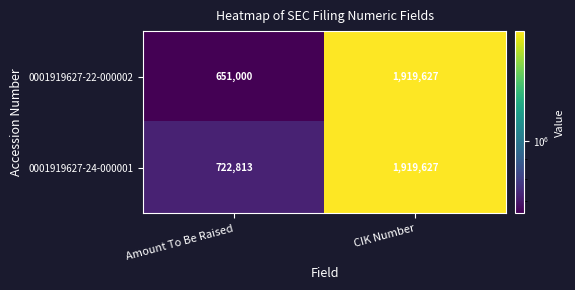

Where is 0001919627-22-000002 nearest to the value 1285313?

Amount To Be Raised